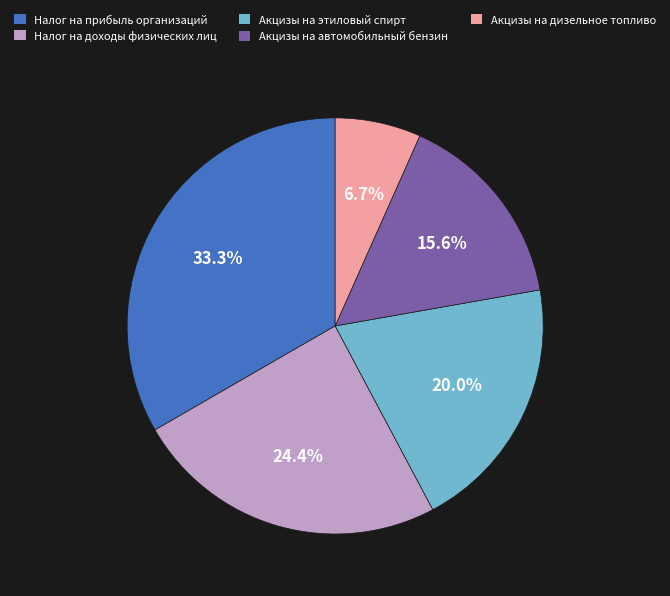

What is the smallest slice in the pie chart?

Акцизы на дизельное топливо